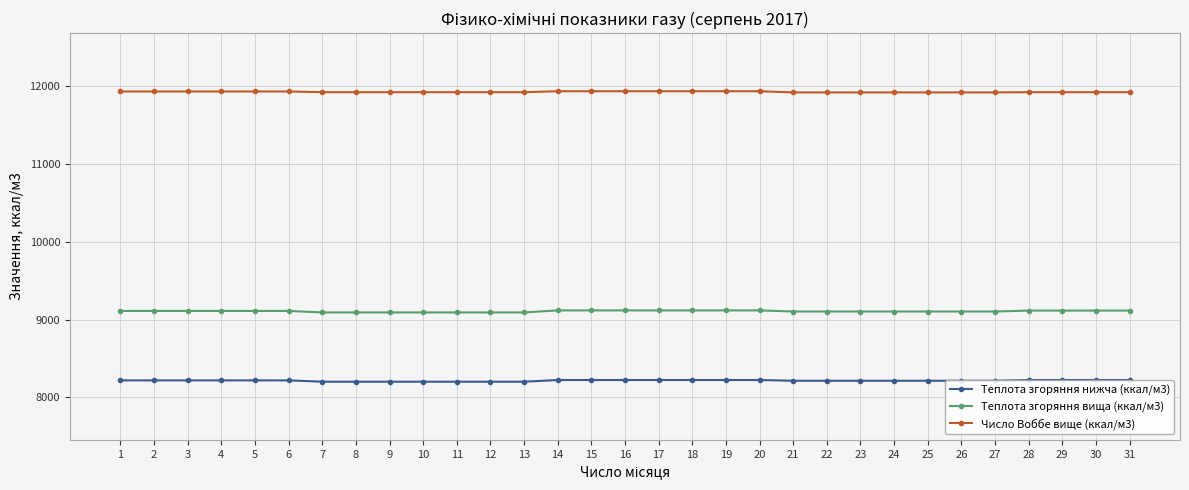

Reading right to left, what are all the values shown in this chart?

Теплота згоряння нижча (ккал/м3): 8223.5	8223.5	8223.5	8223.5	8213.9	8213.9	8213.9	8213.9	8213.9	8213.9	8213.9	8223.5	8223.5	8223.5	8223.5	8223.5	8223.5	8223.5	8202.0	8202.0	8202.0	8202.0	8202.0	8202.0	8202.0	8218.7	8218.7	8218.7	8218.7	8218.7	8218.7
Теплота згоряння вища (ккал/м3): 9116.7	9116.7	9116.7	9116.7	9104.8	9104.8	9104.8	9104.8	9104.8	9104.8	9104.8	9119.1	9119.1	9119.1	9119.1	9119.1	9119.1	9119.1	9092.9	9092.9	9092.9	9092.9	9092.9	9092.9	9092.9	9112.0	9112.0	9112.0	9112.0	9112.0	9112.0
Число Воббе вище (ккал/м3): 11926.0	11926.0	11926.0	11926.0	11923.0	11923.0	11923.0	11923.0	11923.0	11923.0	11923.0	11938.0	11938.0	11938.0	11938.0	11938.0	11938.0	11938.0	11926.0	11926.0	11926.0	11926.0	11926.0	11926.0	11926.0	11935.0	11935.0	11935.0	11935.0	11935.0	11935.0